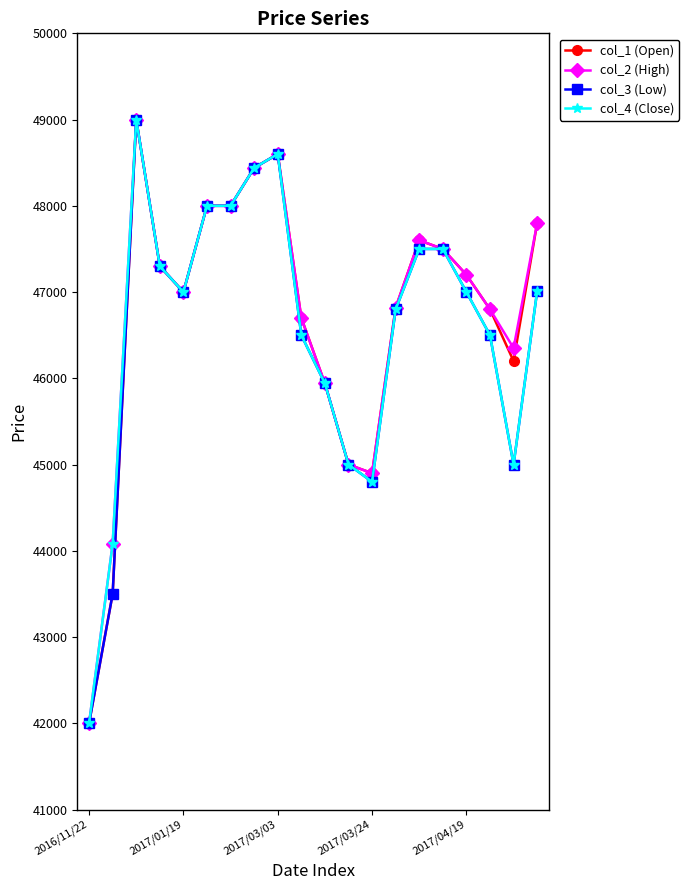

Is this an area chart (filled region under the line)?

No